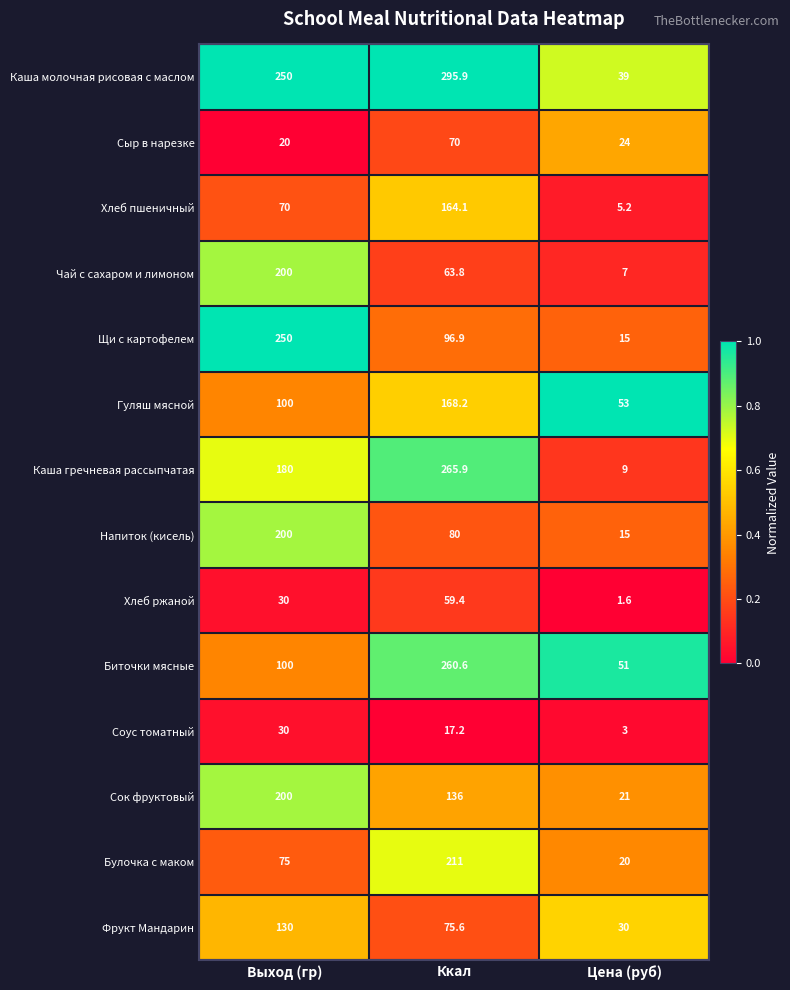

At which category is the sum across all series the highest?

Ккал